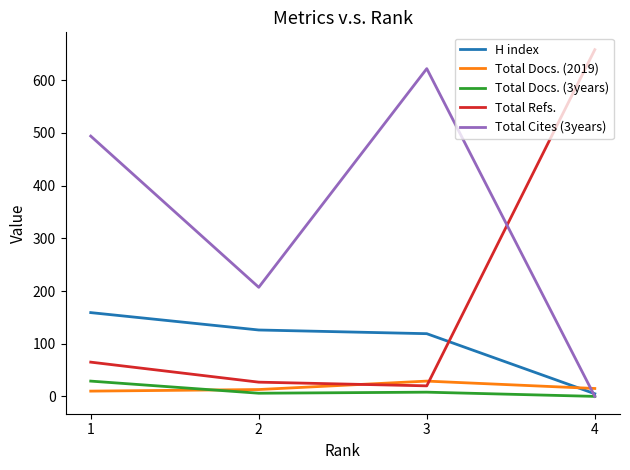

What is the maximum value for H index?

159